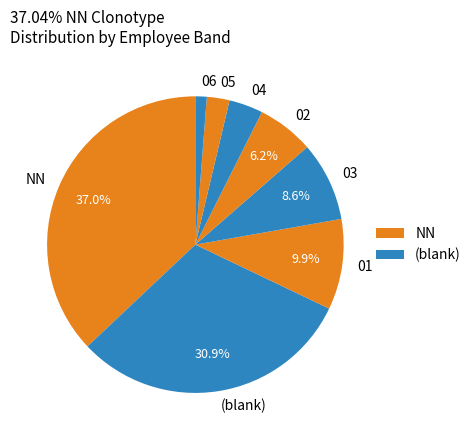

Count the number of slices in the pie.

8